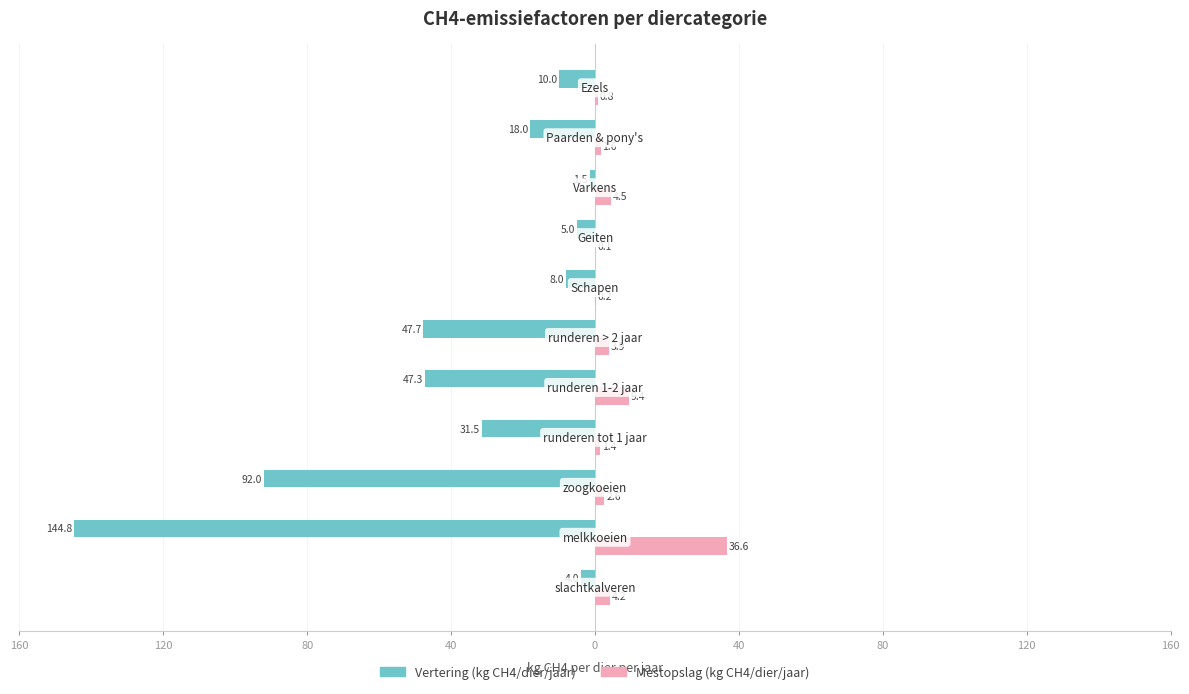

What are all the series names shown in the legend?

Vertering (kg CH4/dier/jaar), Mestopslag (kg CH4/dier/jaar)